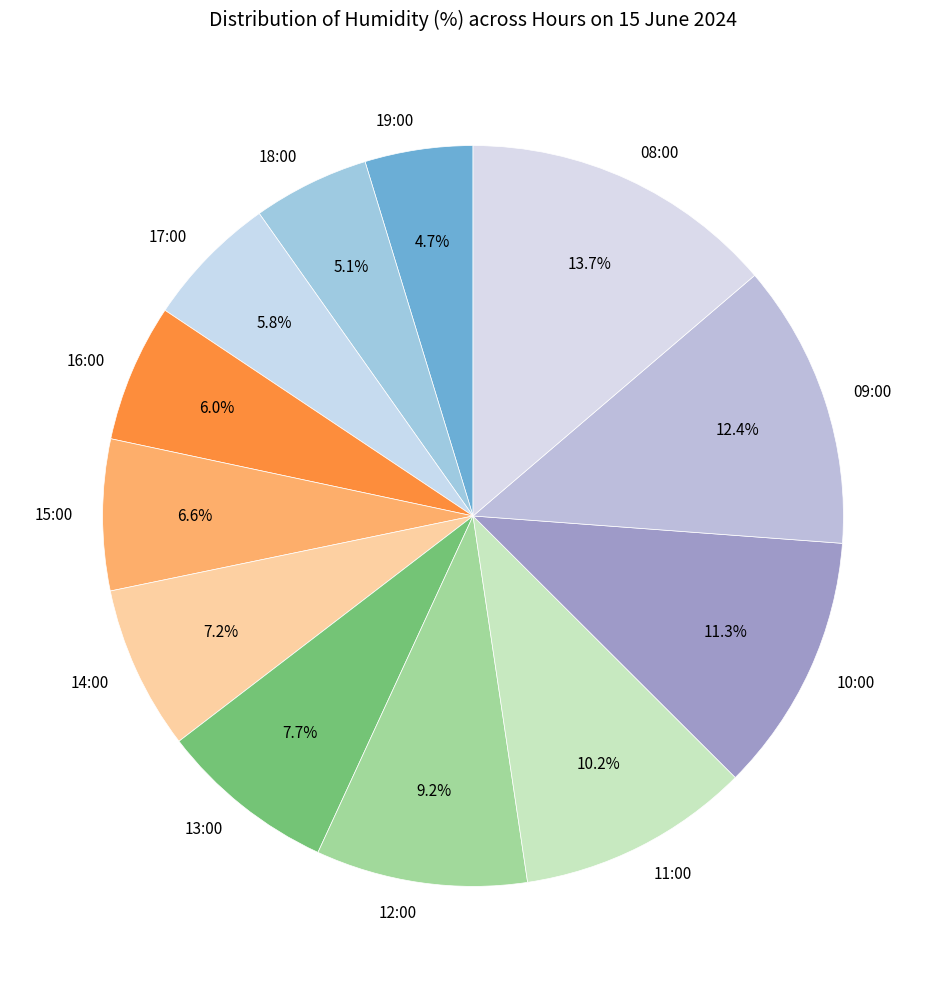

Combined, do 19:00 and 18:00 account for over 50%?

No